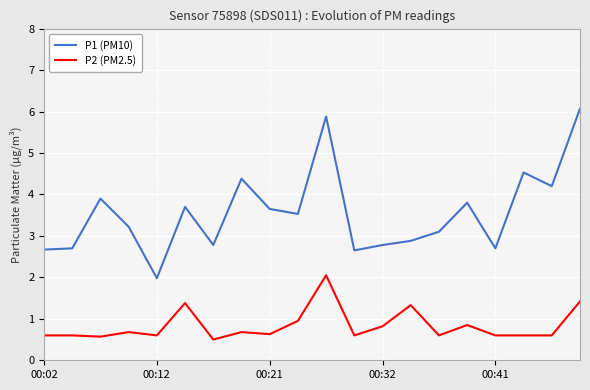

Which series has the widest spread of values?

P1 (PM10)